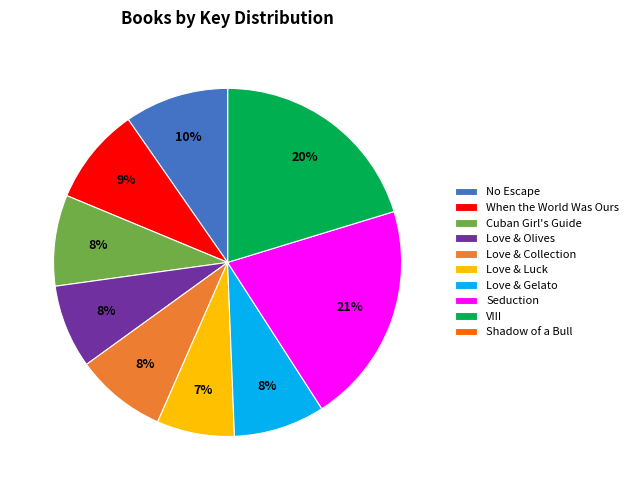

To the nearest percent, what is the average slice percentage?

10%